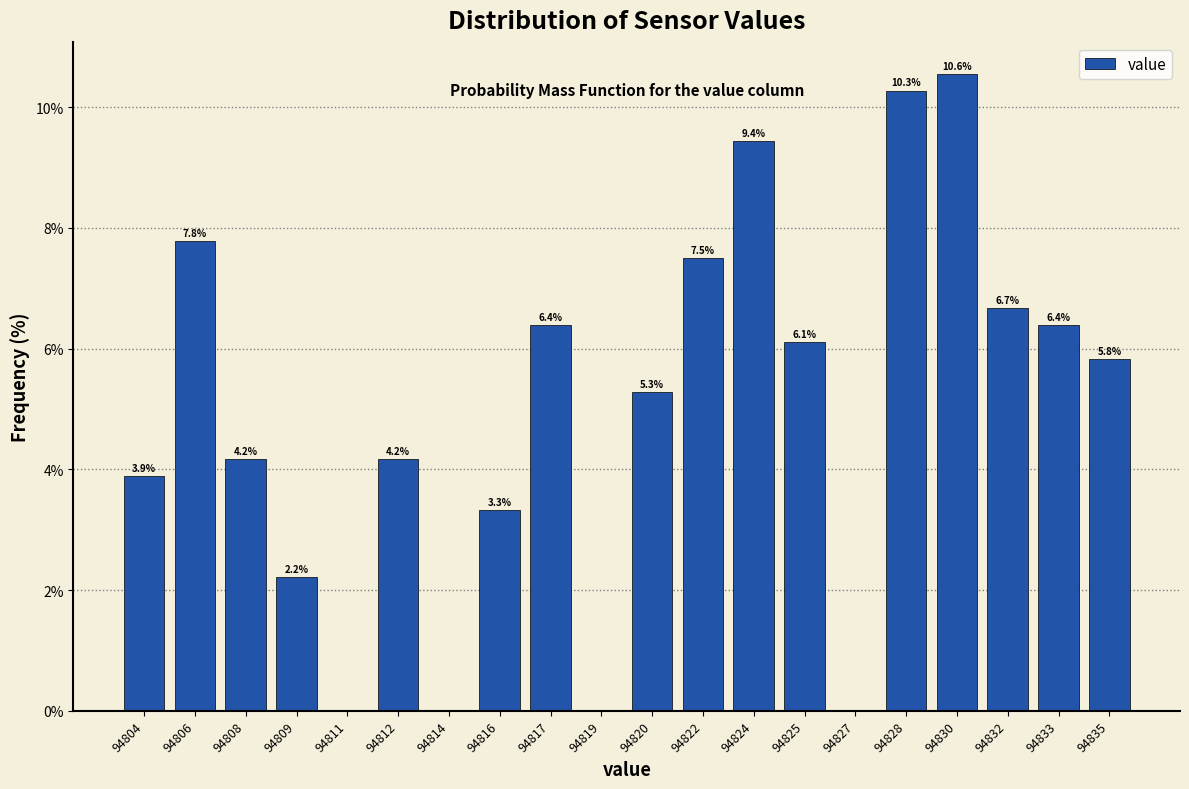

Reading left to right, list all the values displayed in this chart.

94804=3.9	94806=7.8	94808=4.2	94809=2.2	94811=0.0	94812=4.2	94814=0.0	94816=3.3	94817=6.4	94819=0.0	94820=5.3	94822=7.5	94824=9.4	94825=6.1	94827=0.0	94828=10.3	94830=10.6	94832=6.7	94833=6.4	94835=5.8